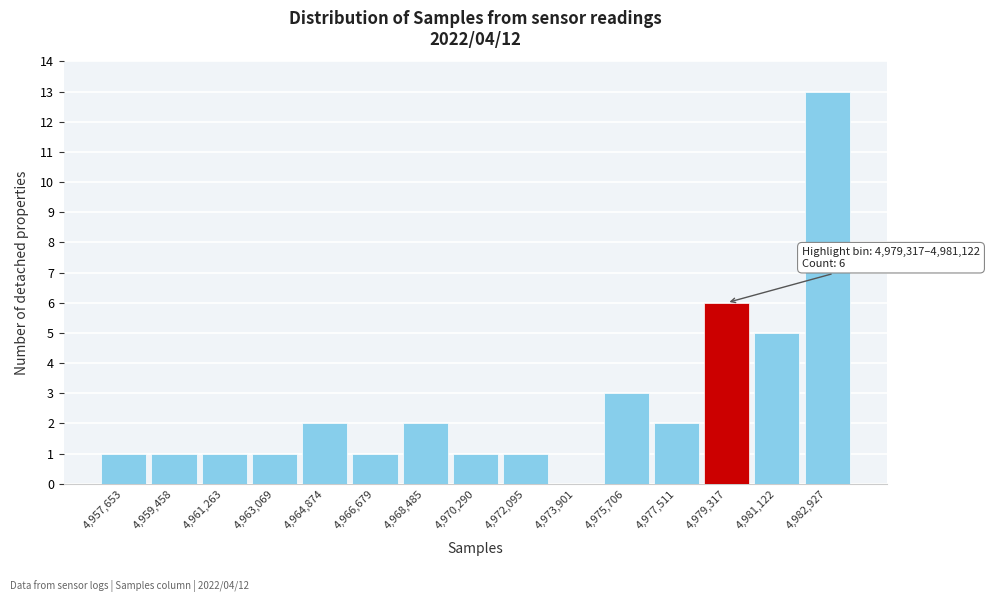

Reading left to right, what are all the values shown in this chart?

4,957,653=1	4,959,458=1	4,961,263=1	4,963,069=1	4,964,874=2	4,966,679=1	4,968,485=2	4,970,290=1	4,972,095=1	4,973,901=0	4,975,706=3	4,977,511=2	4,979,317=6	4,981,122=5	4,982,927=13